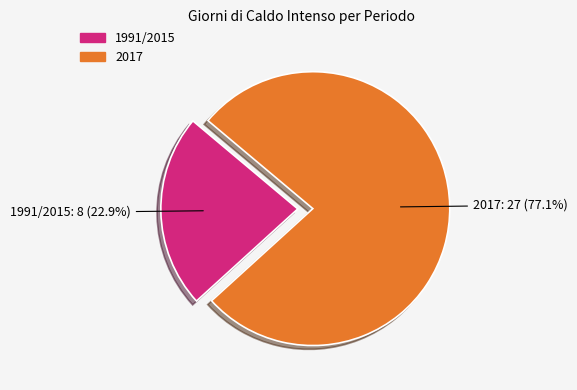

What percentage is the 2017 slice, to the nearest percent?

77%